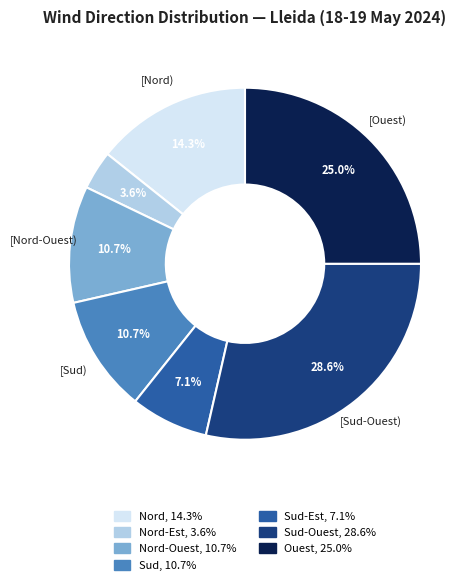

Is there a majority slice in this chart?

No